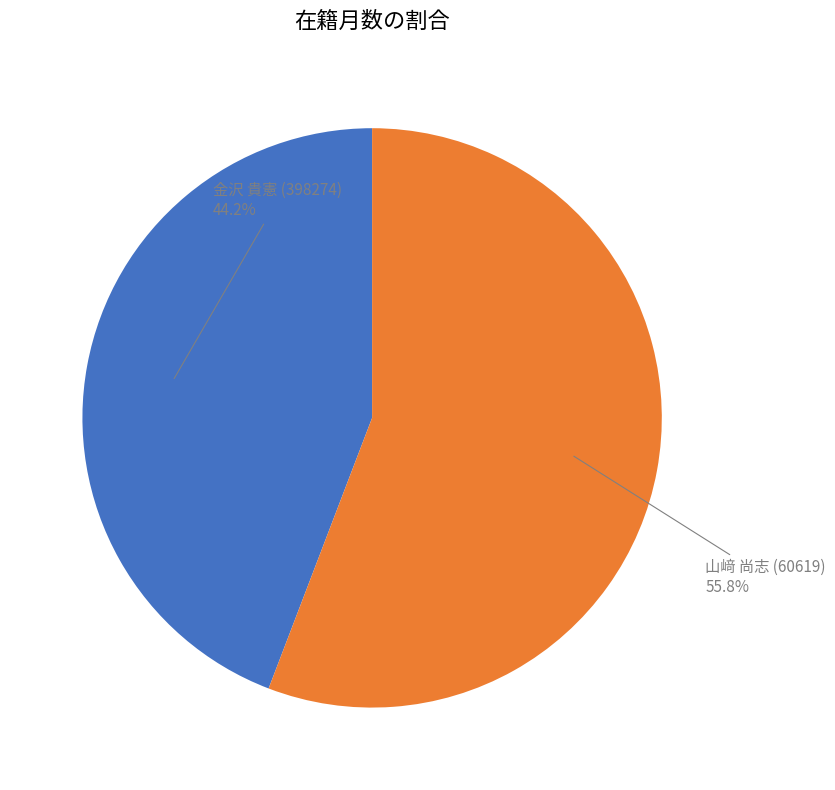

Does any single category account for the majority?

Yes